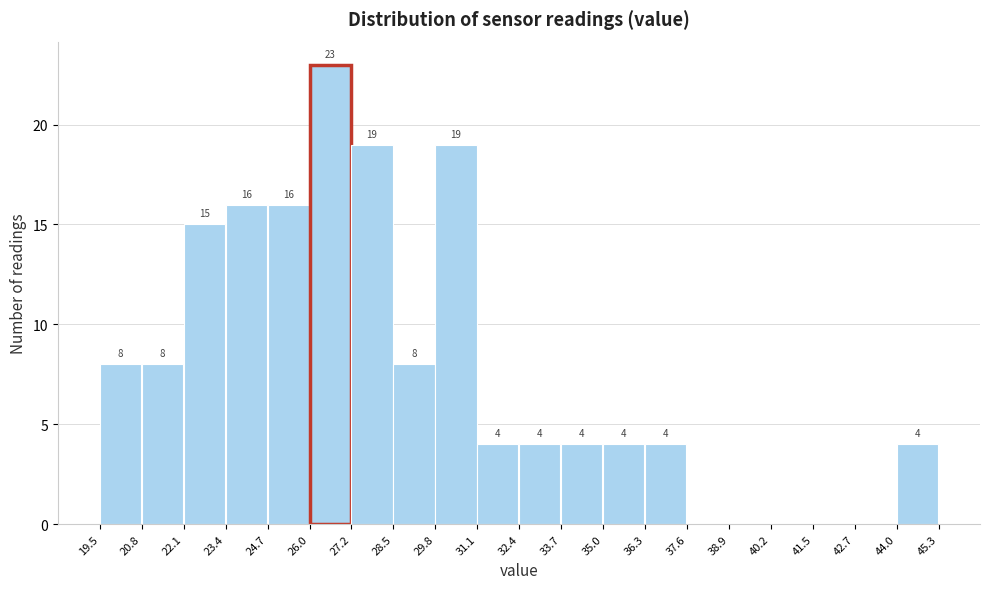

Over which range of the x-axis is the bar tallest?

26.0 to 27.2